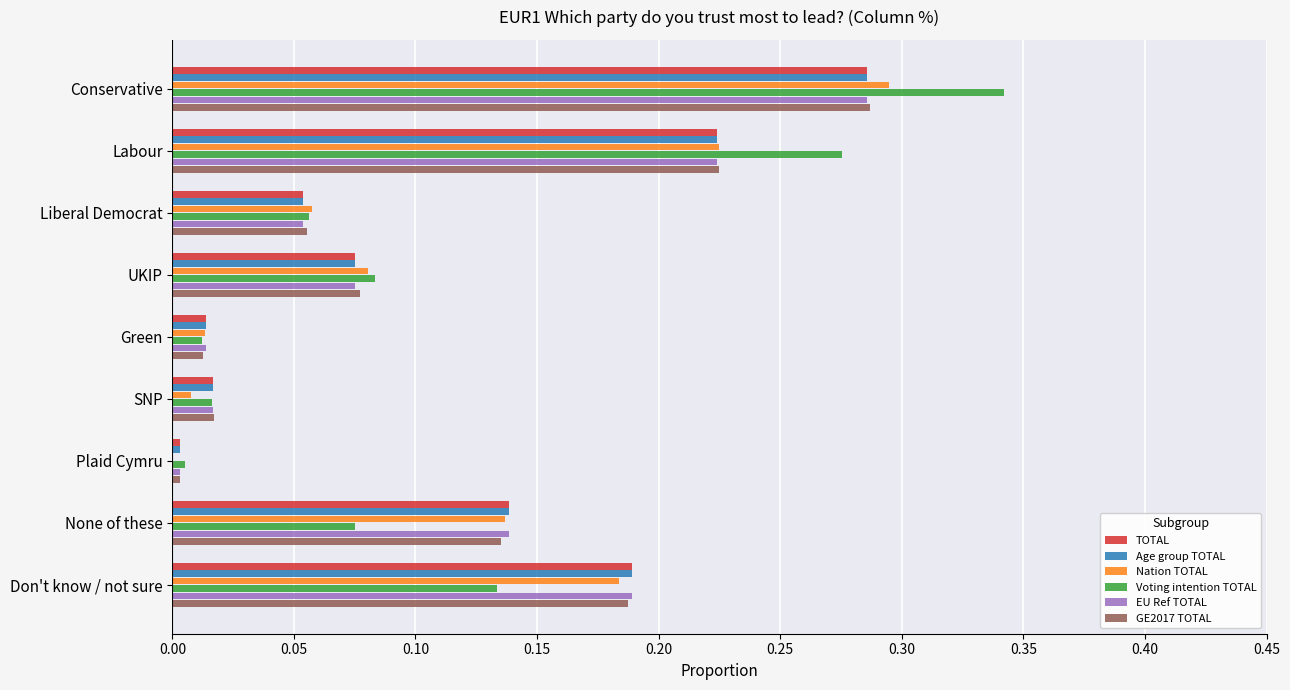

The value of EU Ref TOTAL at SNP is 0.0. True or false?

True